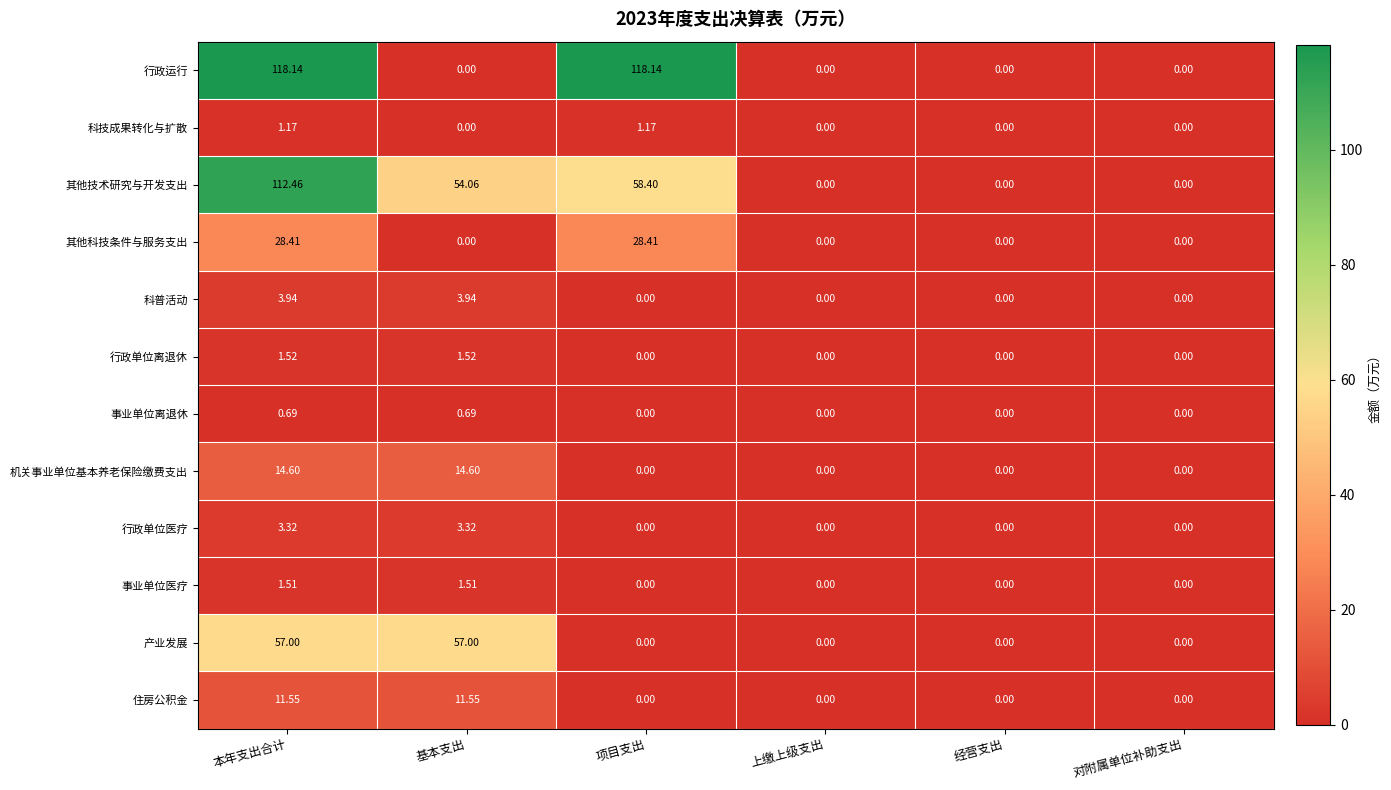

At how many categories does at least one series exceed 33?

3